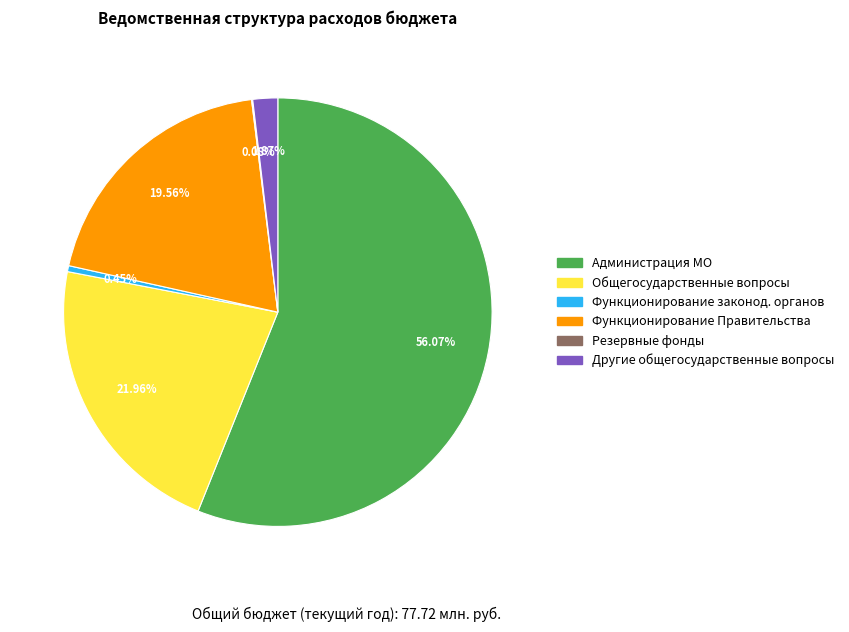

Which category has the biggest portion of the pie?

Администрация МО